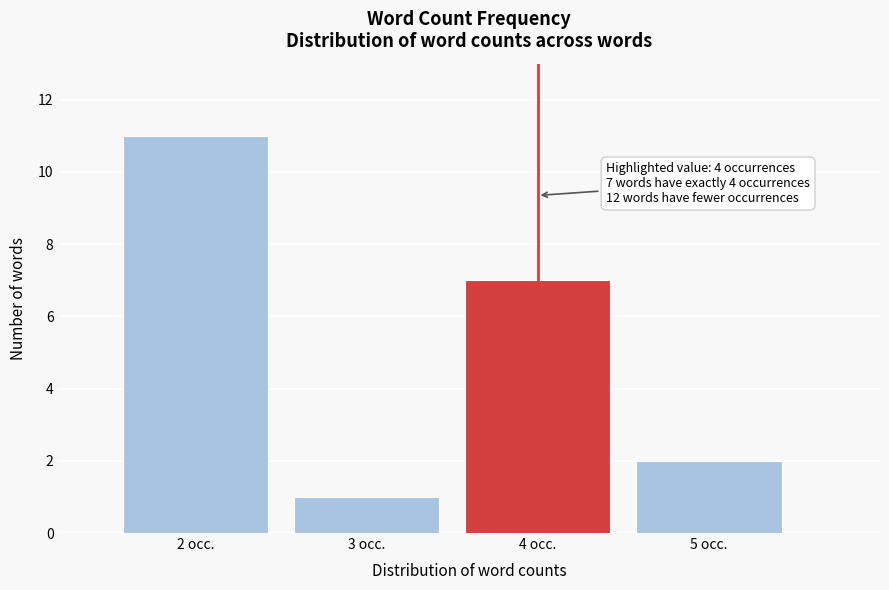

Reading left to right, list all the values displayed in this chart.

2 occ.=11	3 occ.=1	4 occ.=7	5 occ.=2